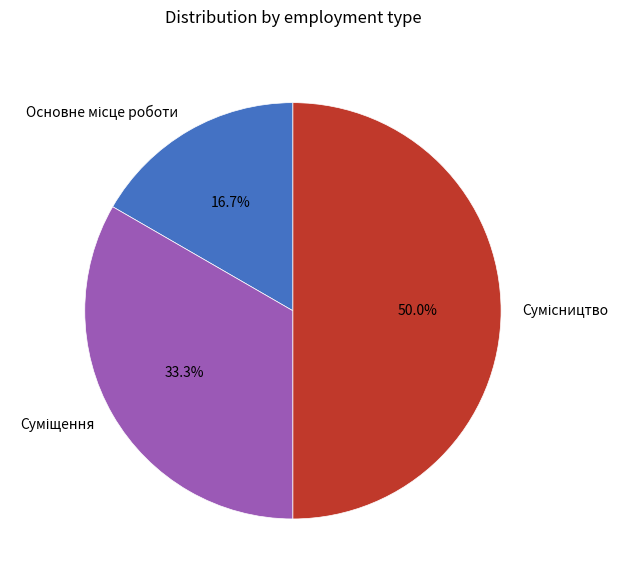

True or false: Суміщення accounts for 47% of the total.

False